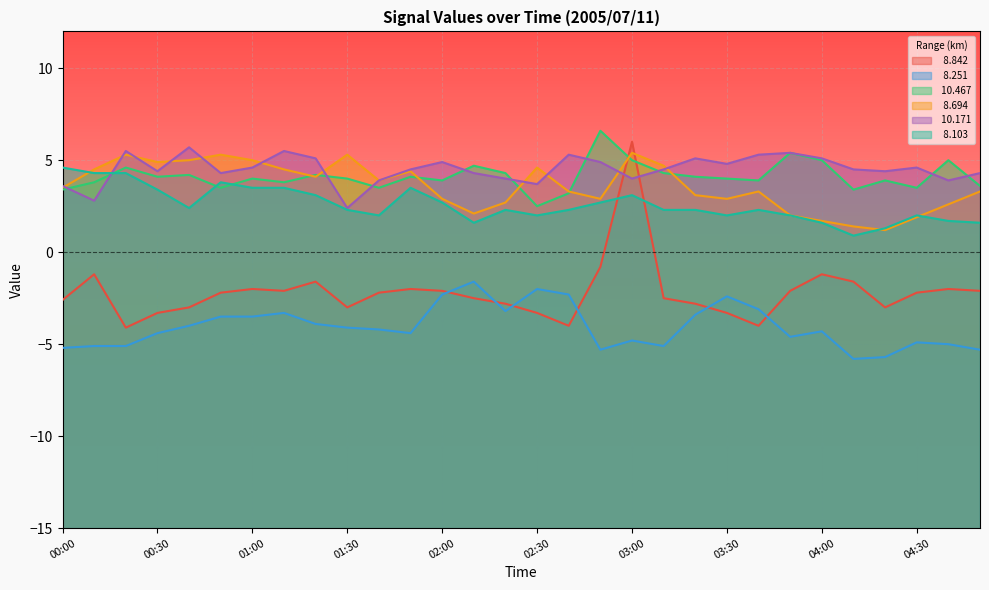

What is the label of the 26th point from the right?

00:40